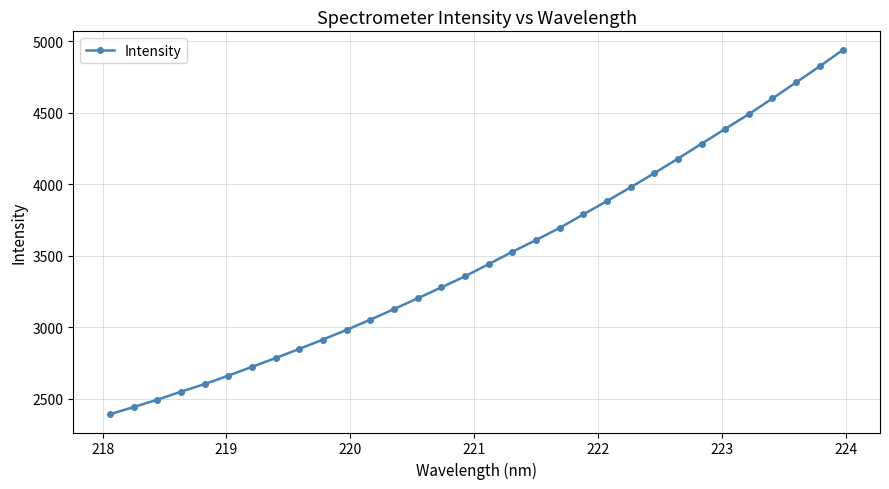

True or false: there are more than 2 points higher than both neighbors.

False